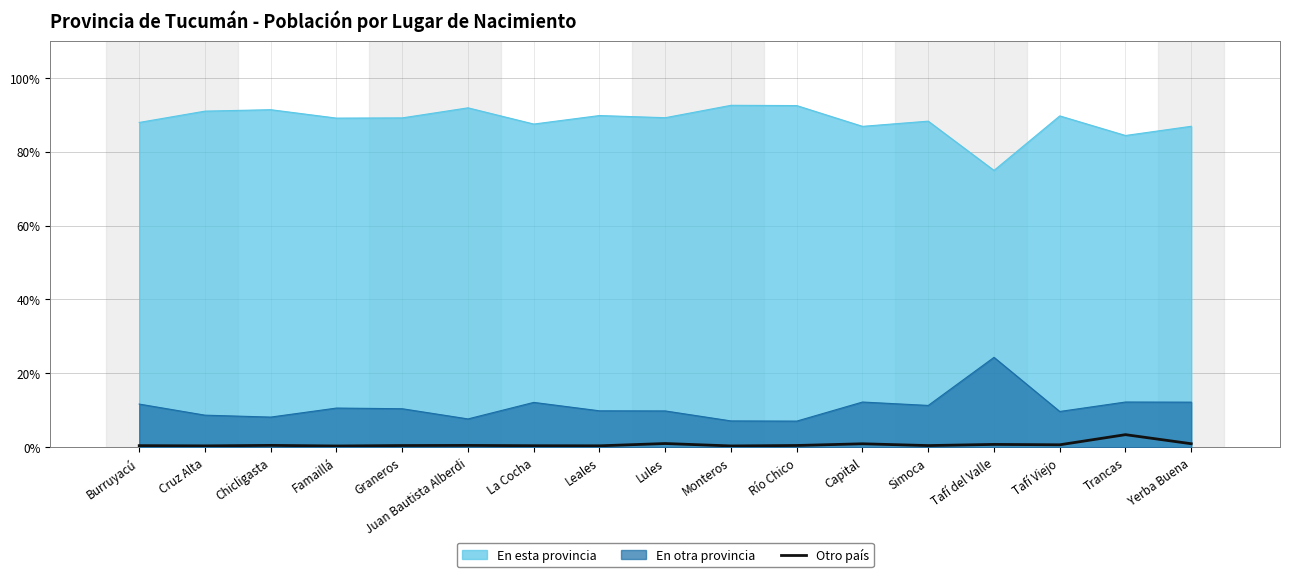

List the series in order of their peak value, highest first.

En esta provincia, En otra provincia, Otro país